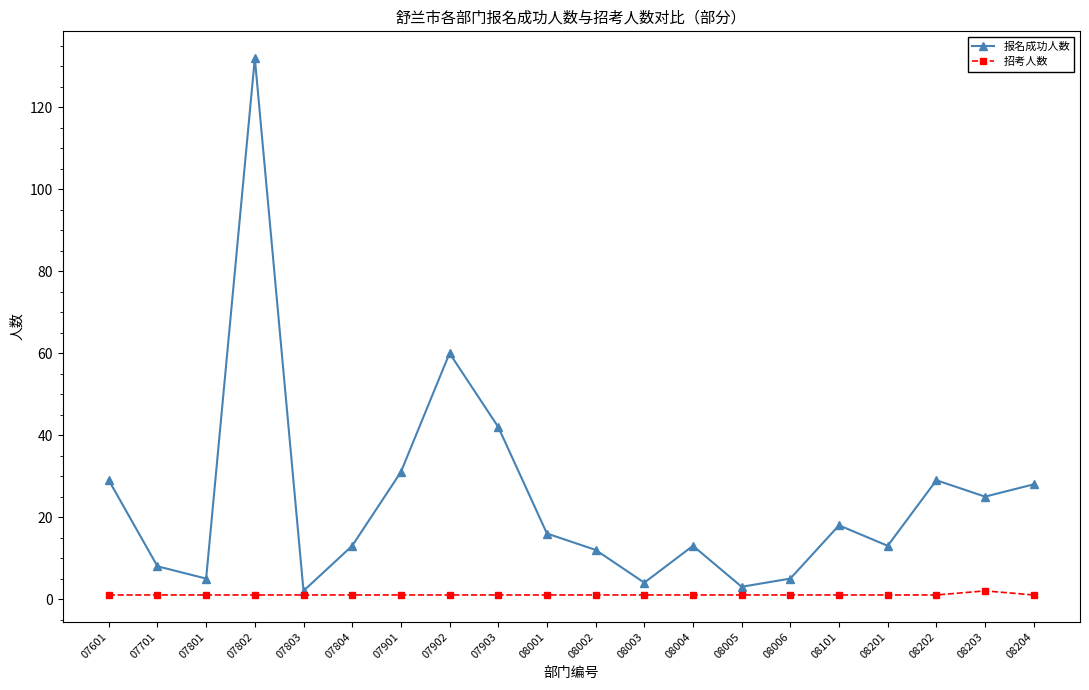

In 报名成功人数, how many points are higher than both neighbors (excluding endpoints)?

5